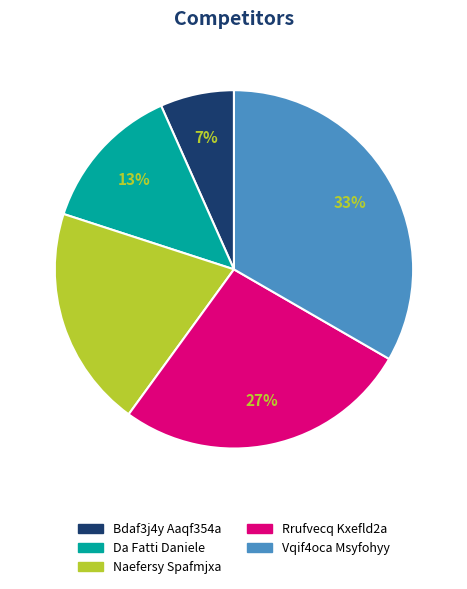

Does any single category account for the majority?

No